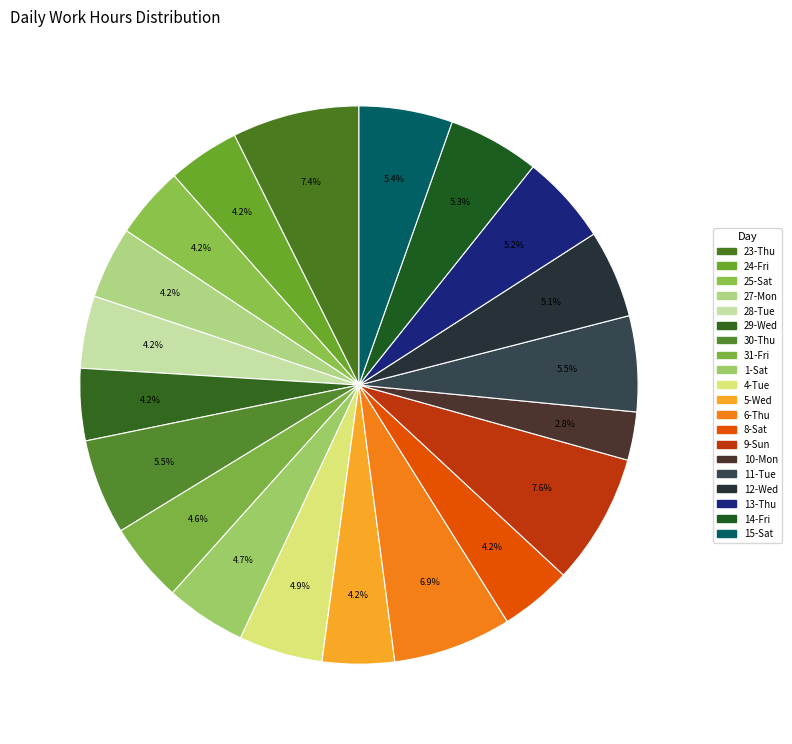

What is the change in value from 6-Thu to 15-Sat?

-3.2